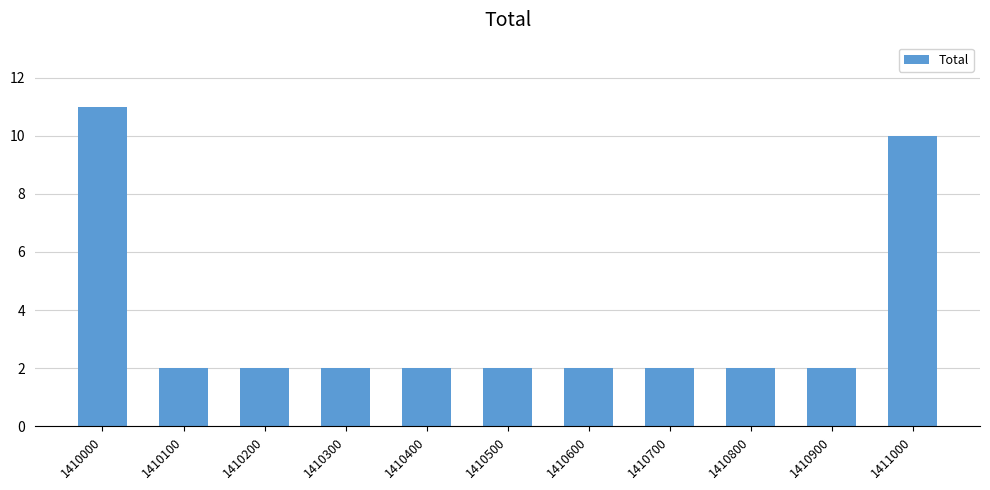

How many categories are shown in the chart?

11